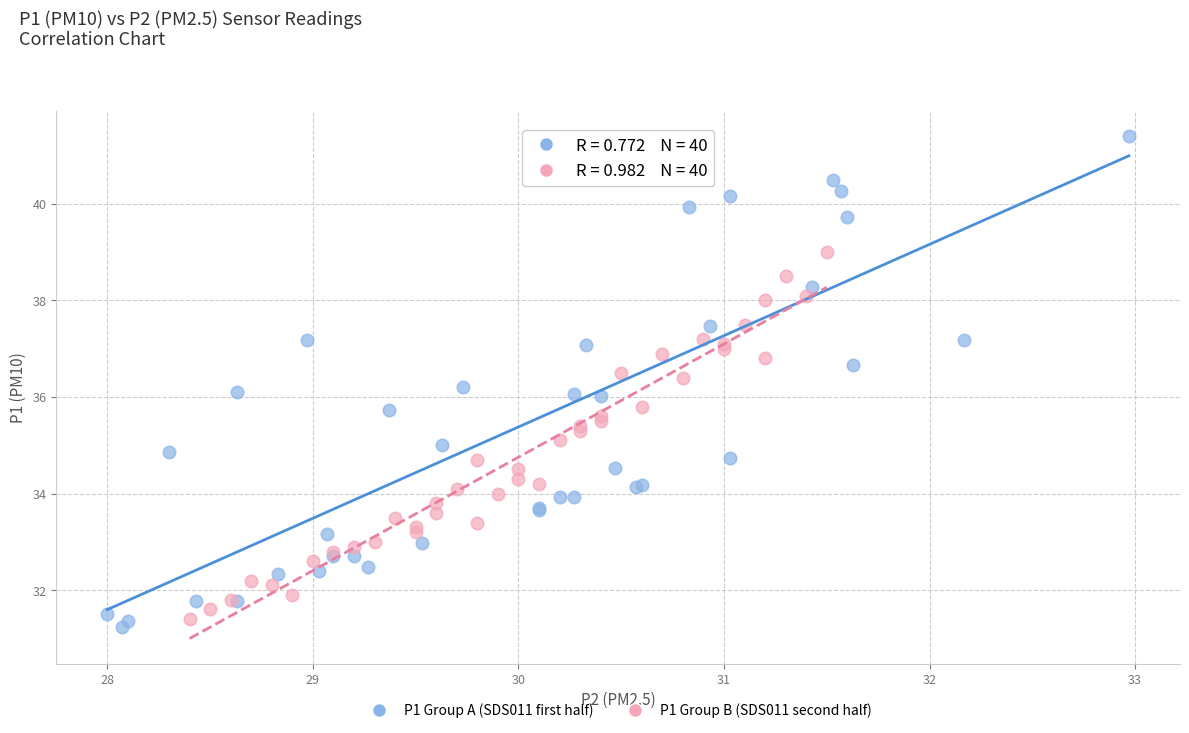

Which series has the widest spread of Y values?

P1 Group A (SDS011 first half)